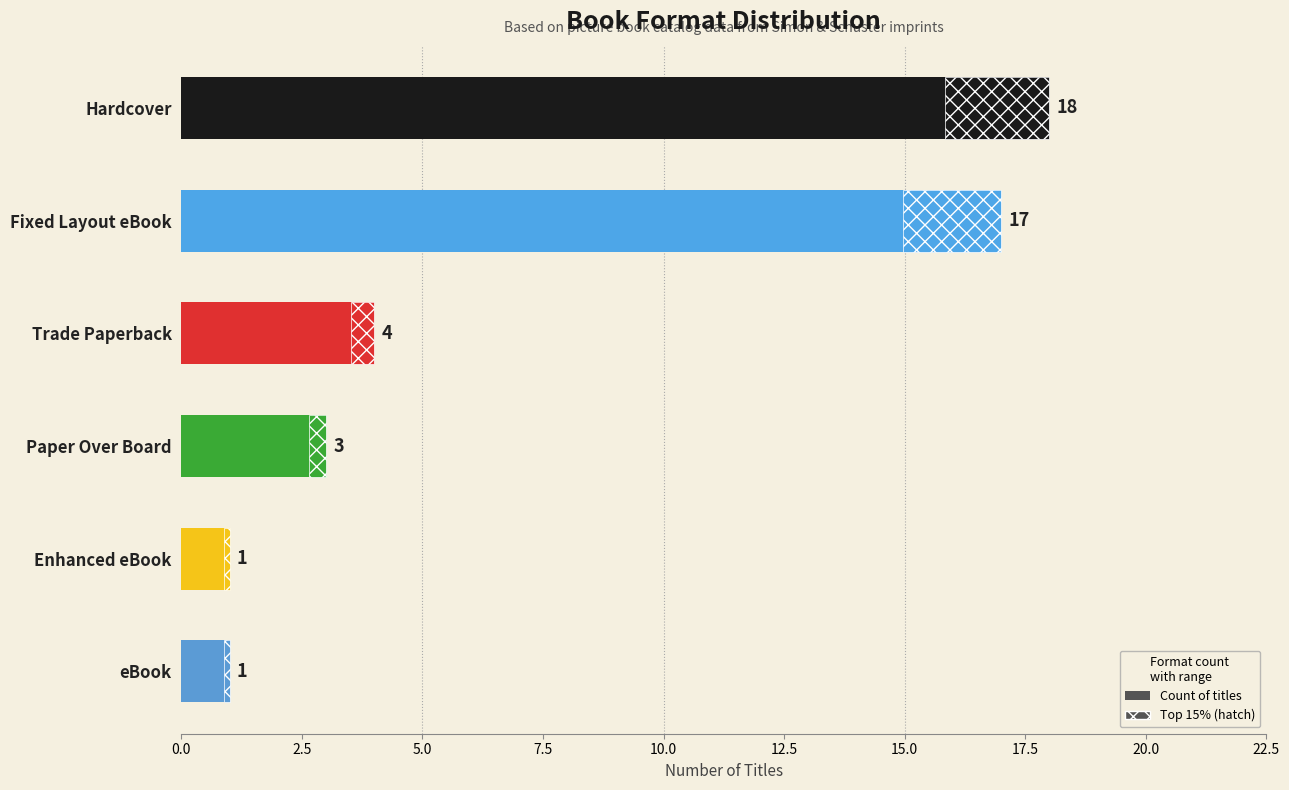

The chart shows a value of 17 at Fixed Layout eBook. True or false?

True